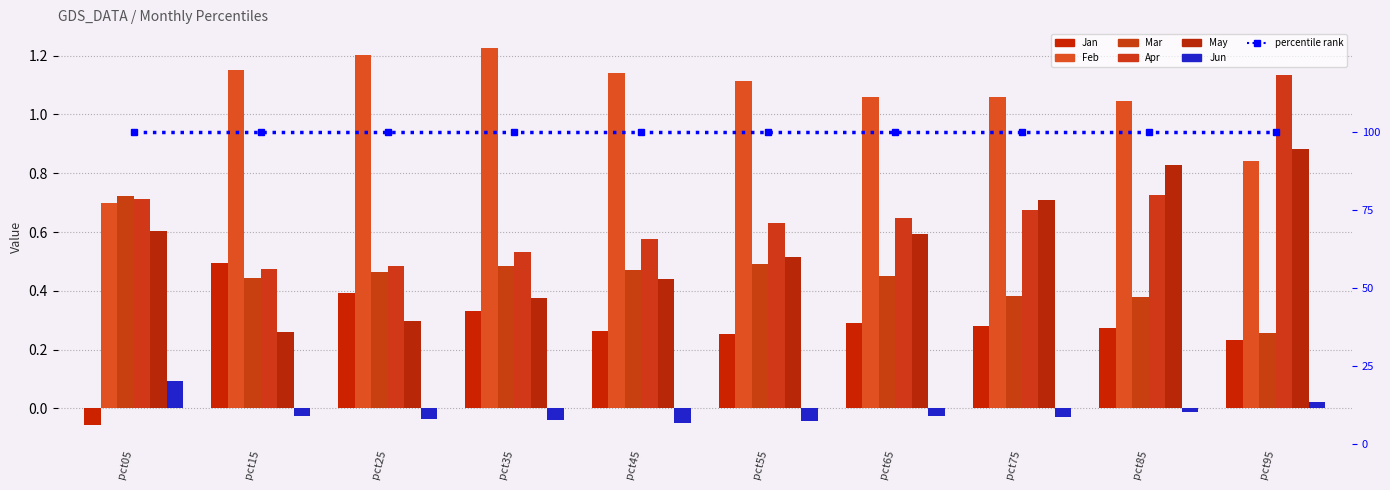

How many negative values does the Jun series have?

8